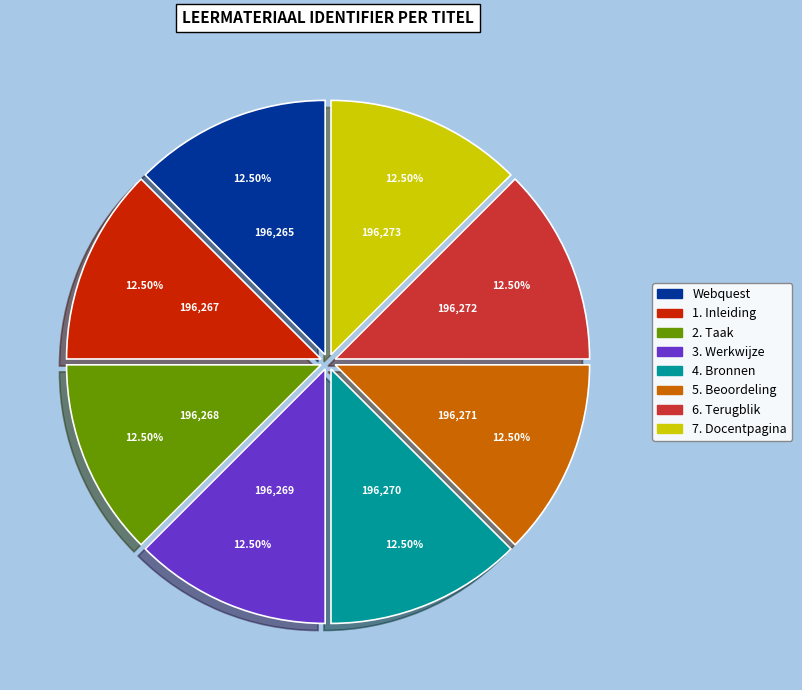

True or false: 1. Inleiding accounts for 3% of the total.

False